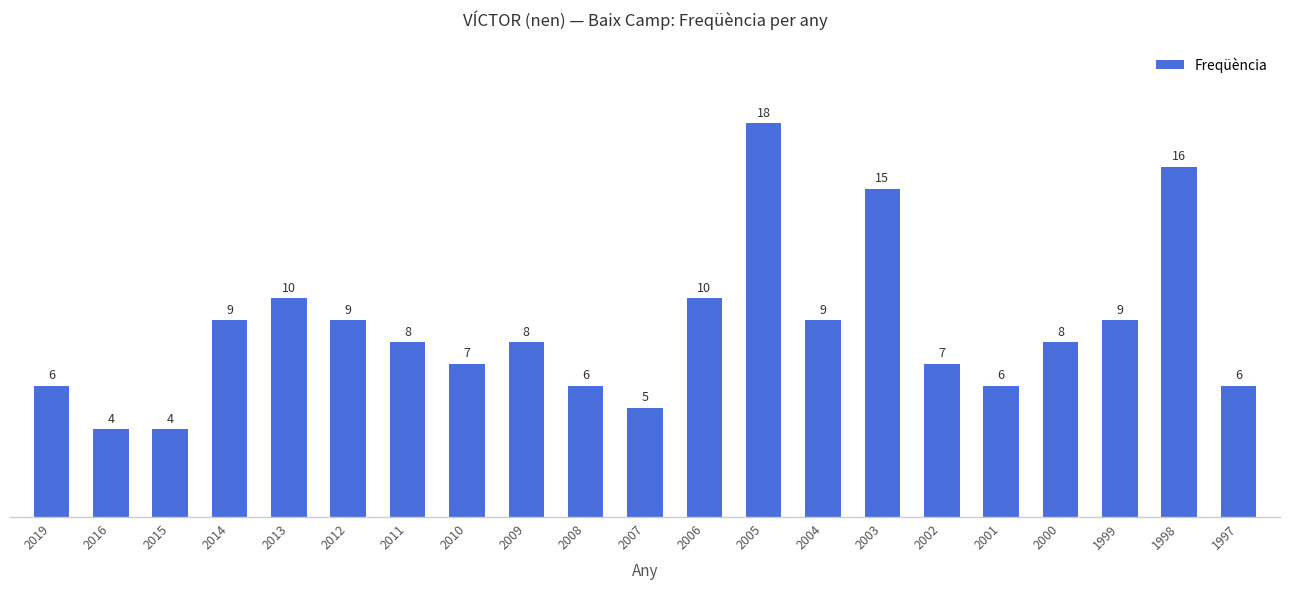

Count the number of data series in this chart.

1